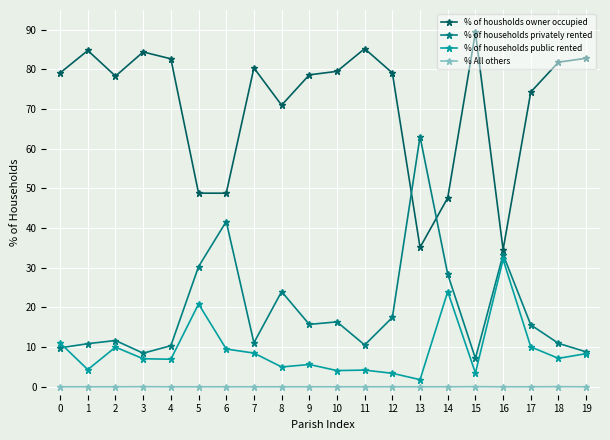

Is it true that % of housholds owner occupied equals 35.1 at 13?

True